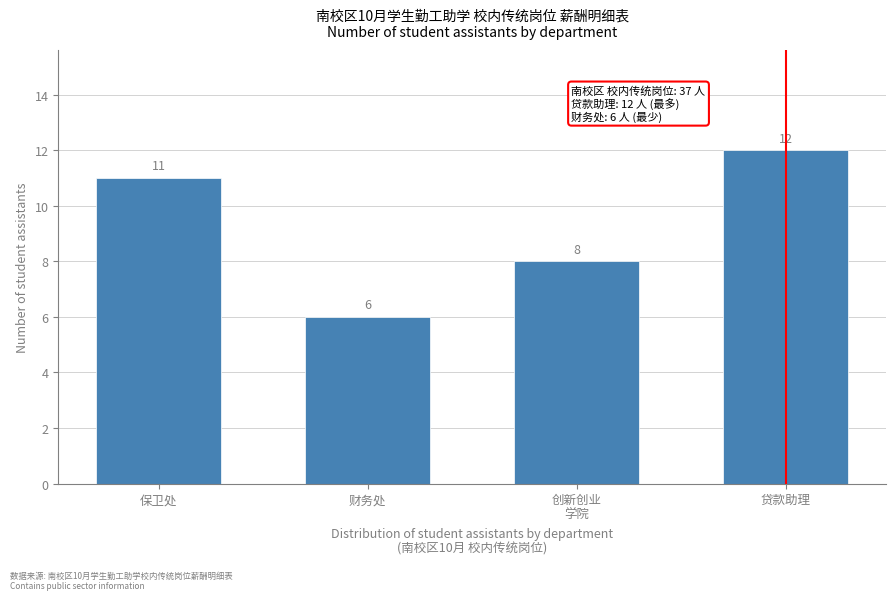

Reading right to left, what are all the values shown in this chart?

12	8	6	11